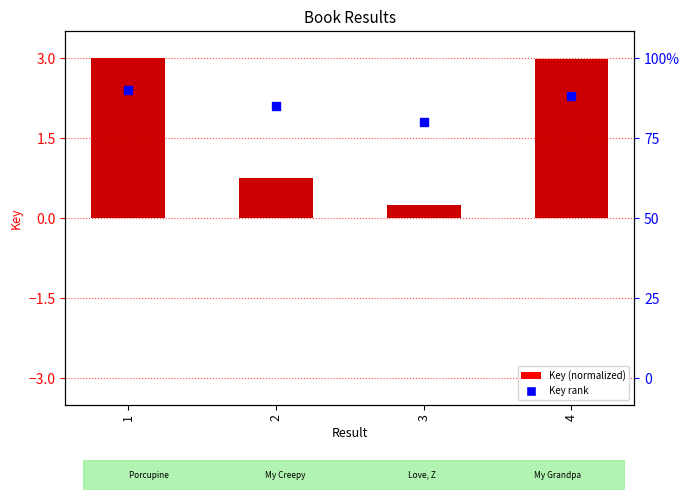

Which series reaches the minimum Y coordinate?

Key (normalized)